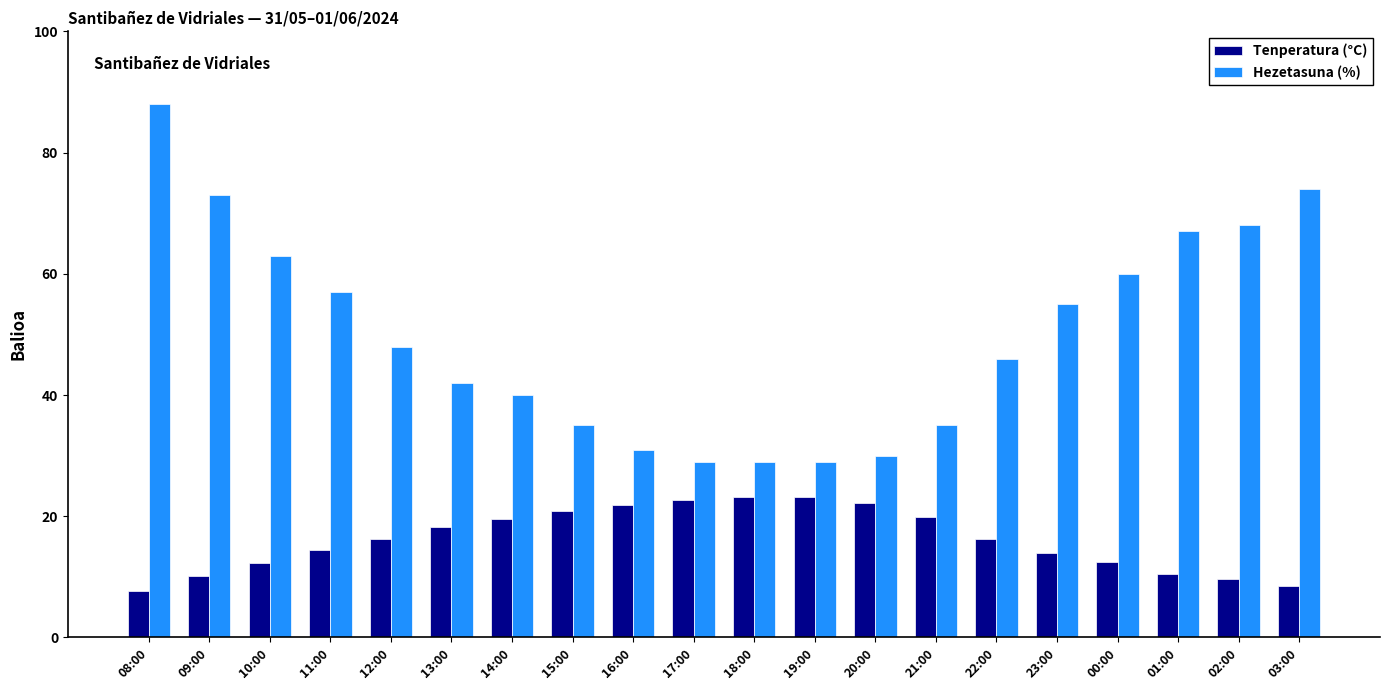

At how many categories does at least one series exceed 87?

1